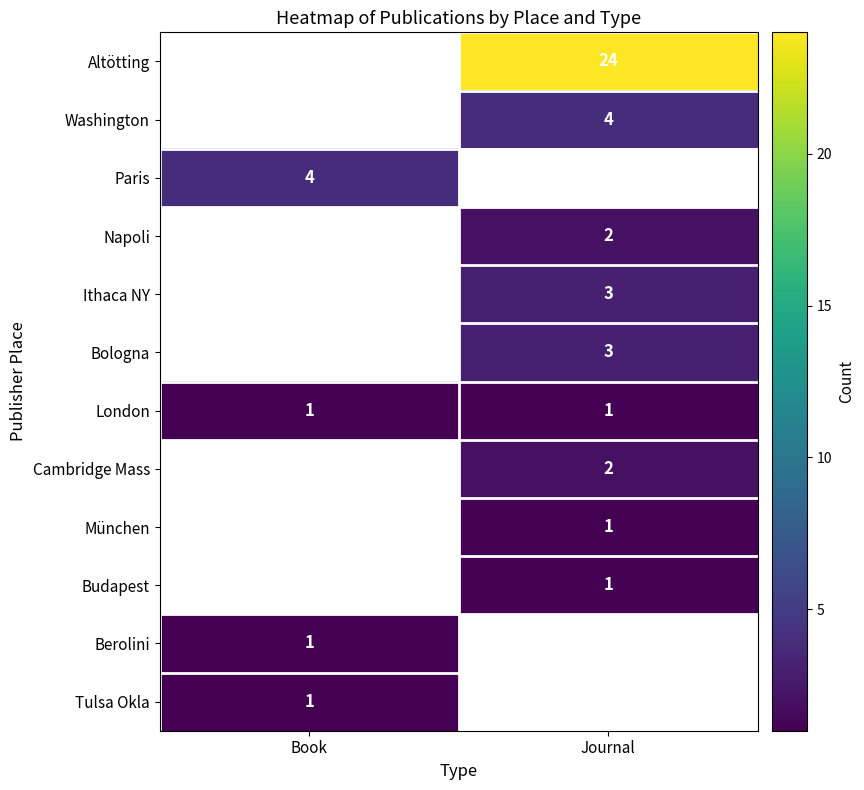

The Napoli series shows 1 at Journal. True or false?

False